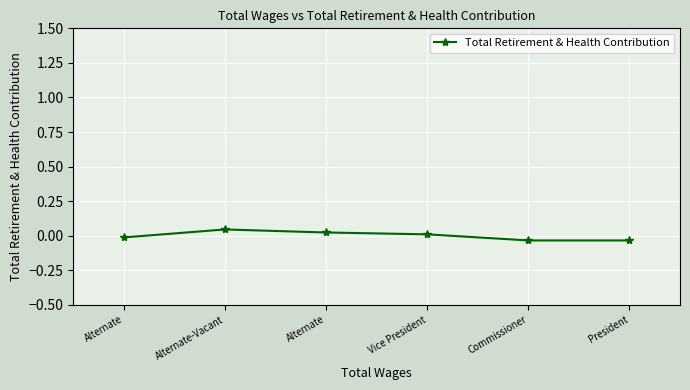

How many lines are shown in the chart?

1